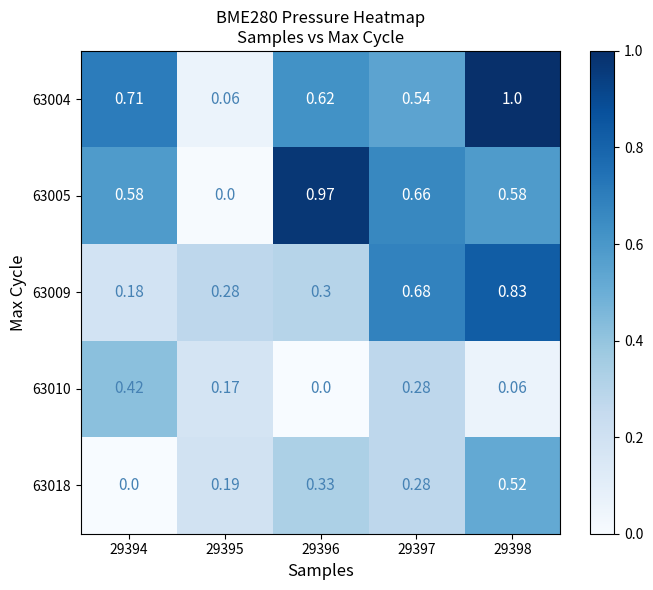

What is the spread (max minus min) of values at 29396?

1.0